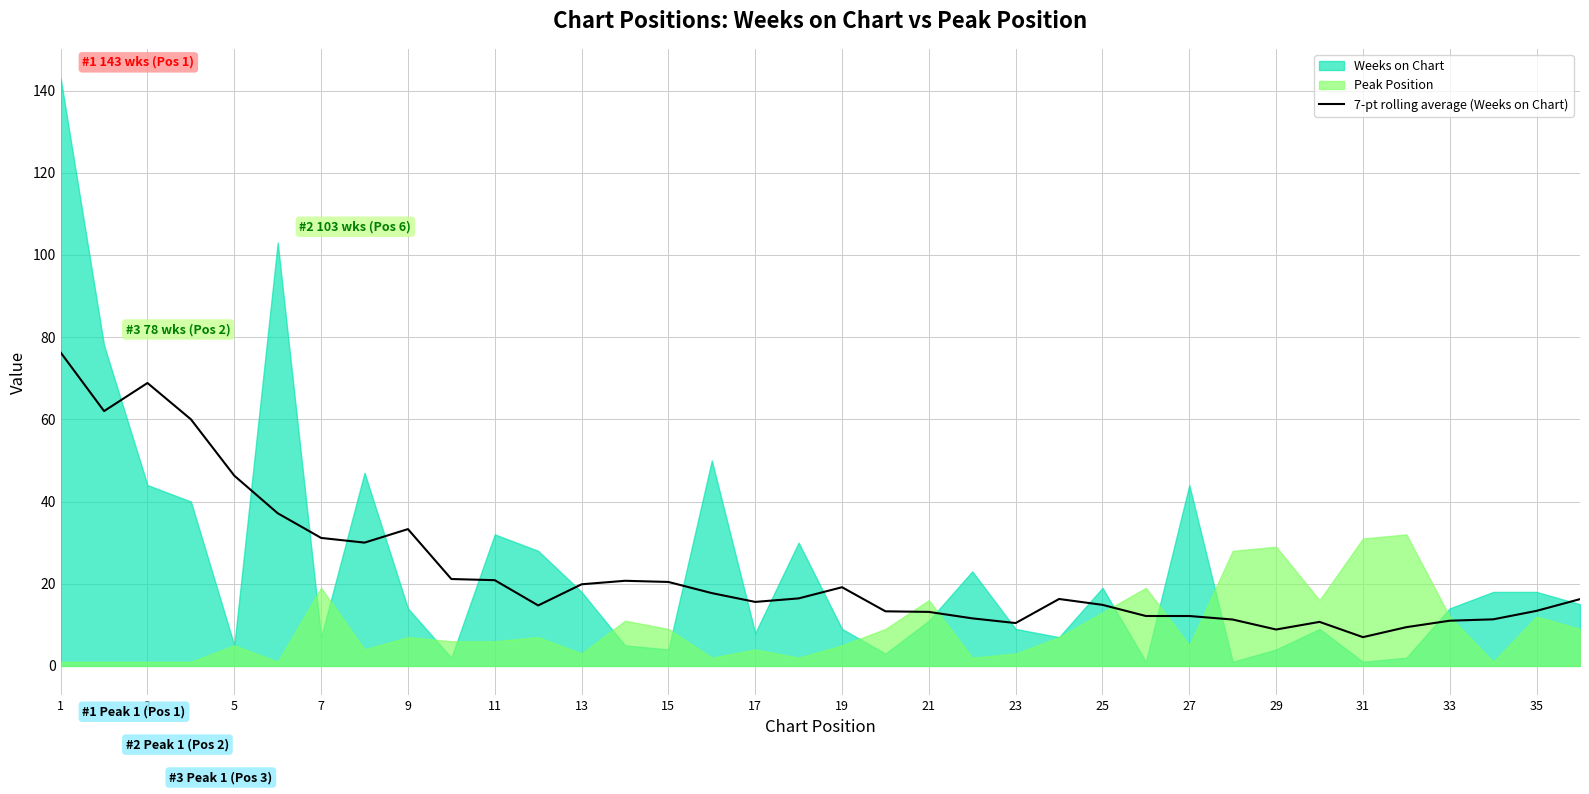

The 7-pt rolling average (Weeks on Chart) series shows 6.4 at 15. True or false?

False